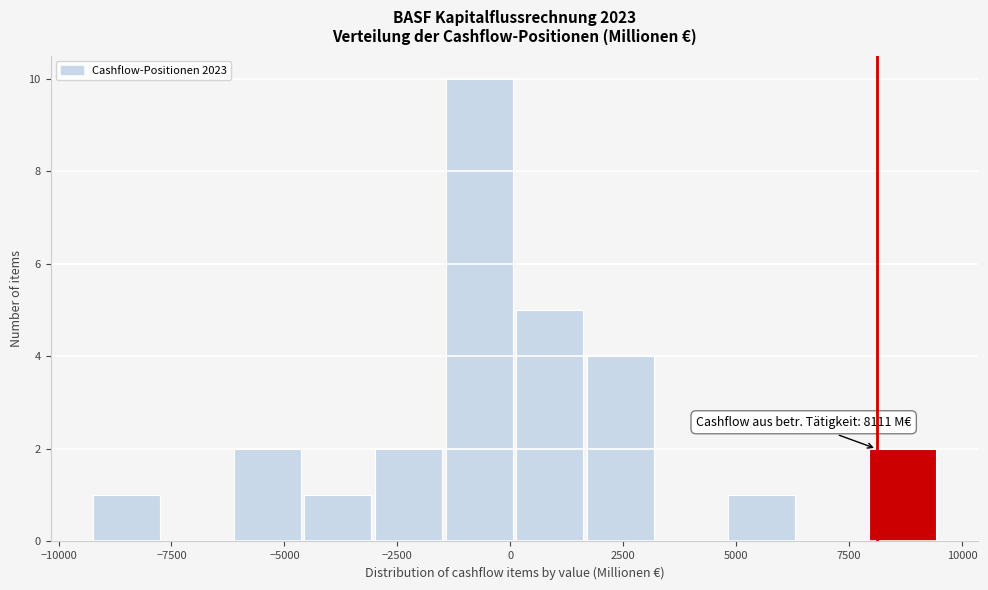

Around what value on the x-axis is the tallest bar? Give the approximate position of its centre, as read against the axis.

-500